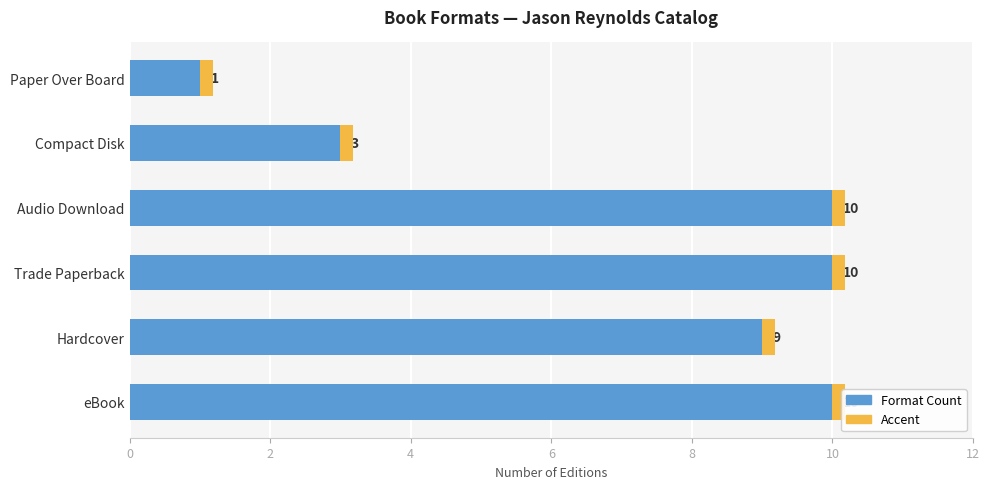

The value at Hardcover is 9. True or false?

True